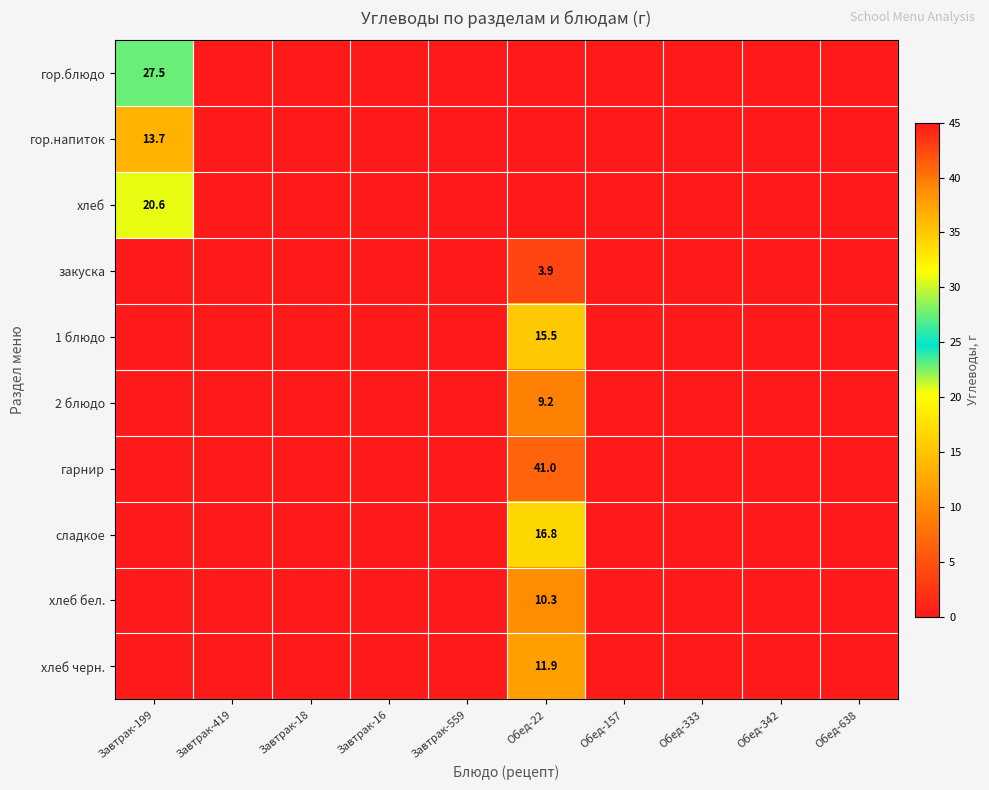

The 2 блюдо series shows 9.2 at Обед-22. True or false?

True